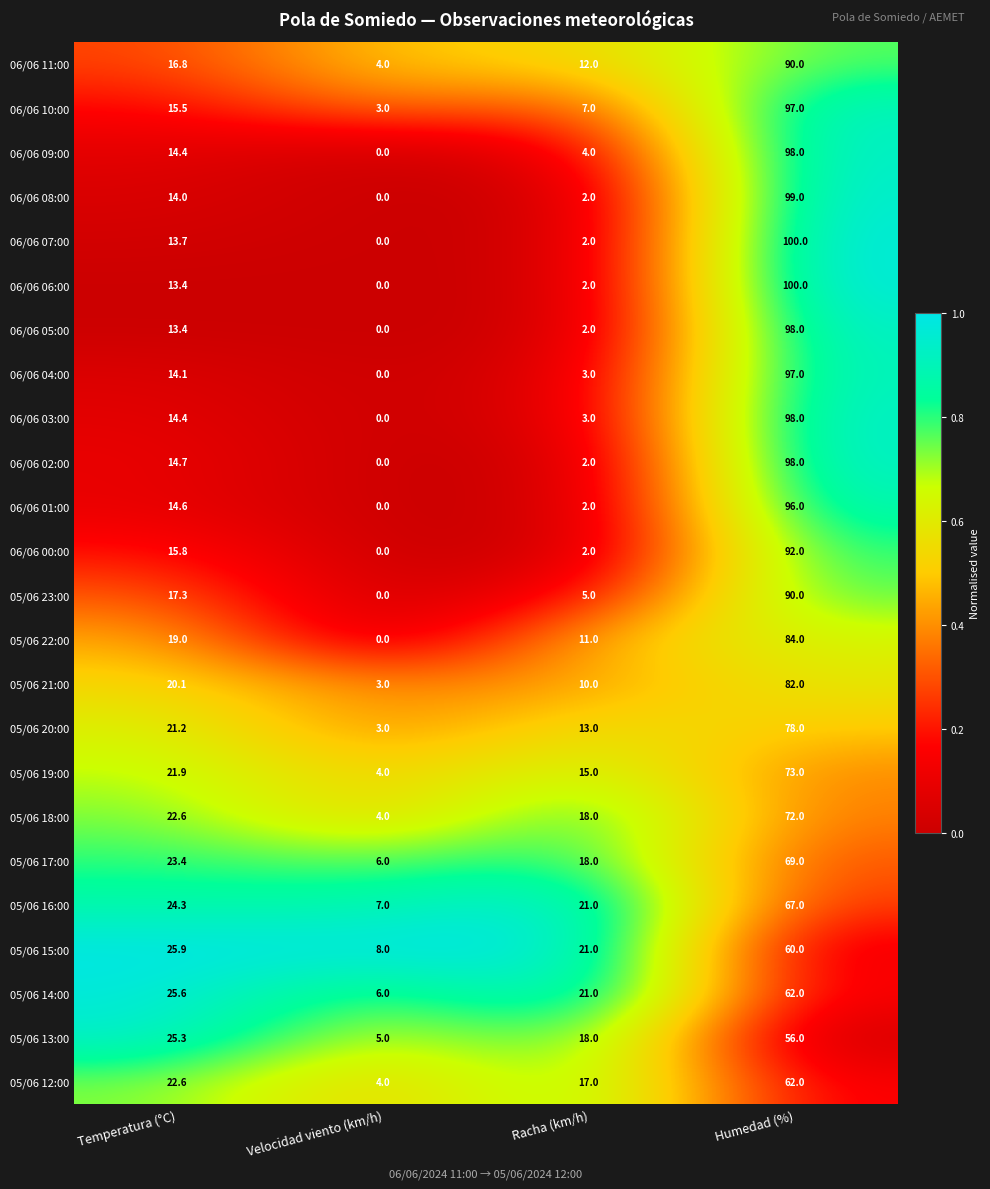

Is it true that 06/06 11:00 equals 90.0 at Humedad (%)?

True